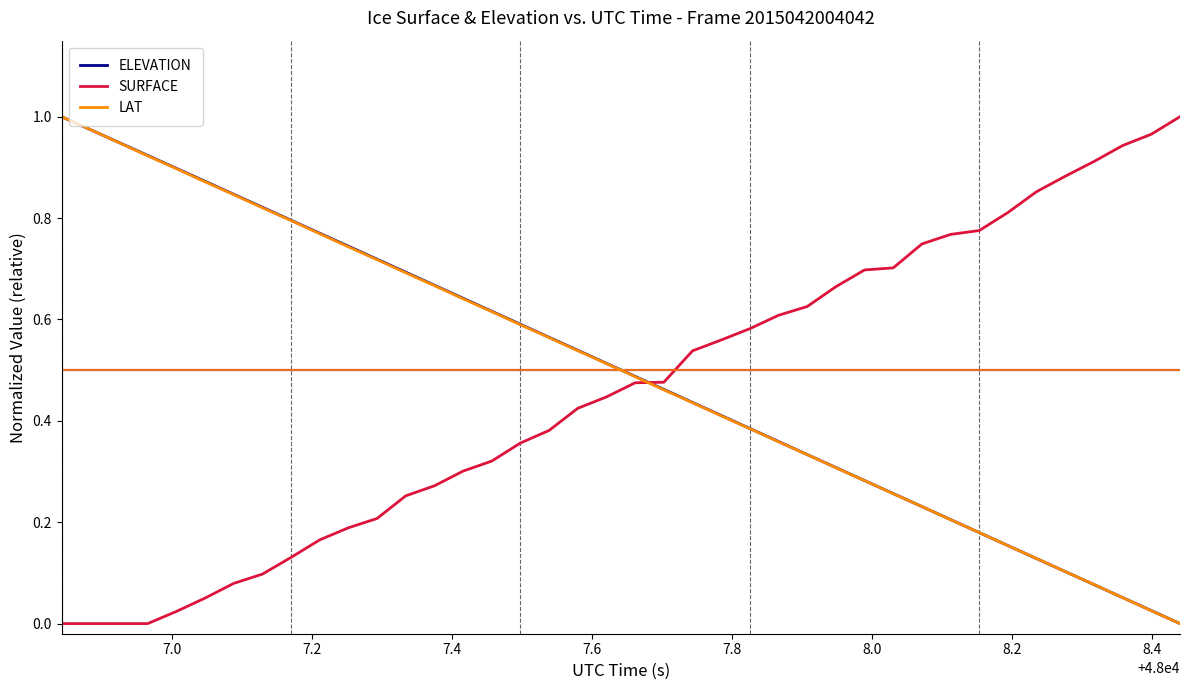

Which series ends up on top after the final intersection of SURFACE and ELEVATION?

SURFACE